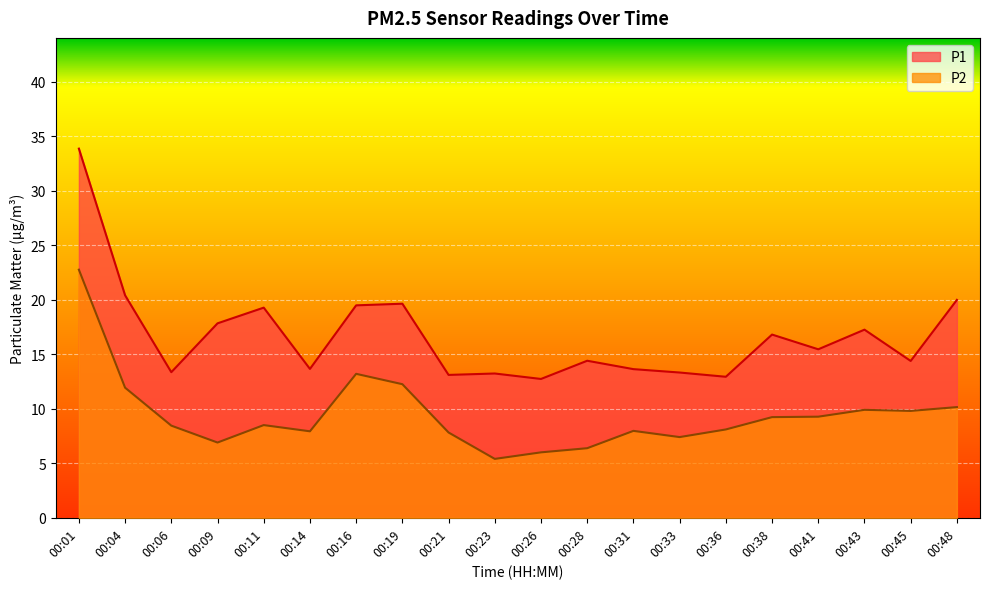

True or false: P1 and P2 cross at least once.

False